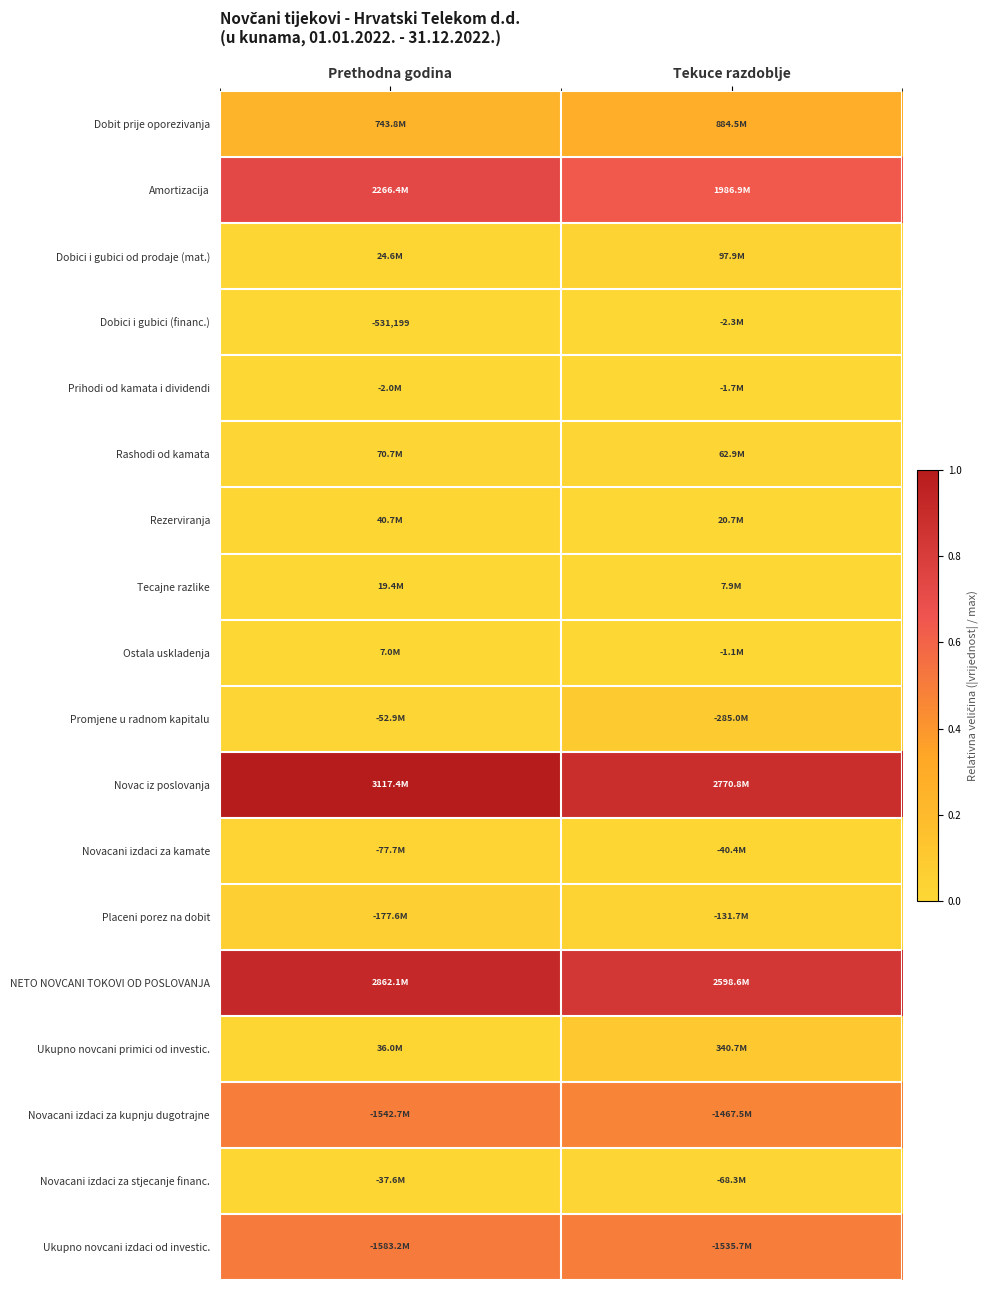

Which series has the largest total across all categories?

Novac iz poslovanja